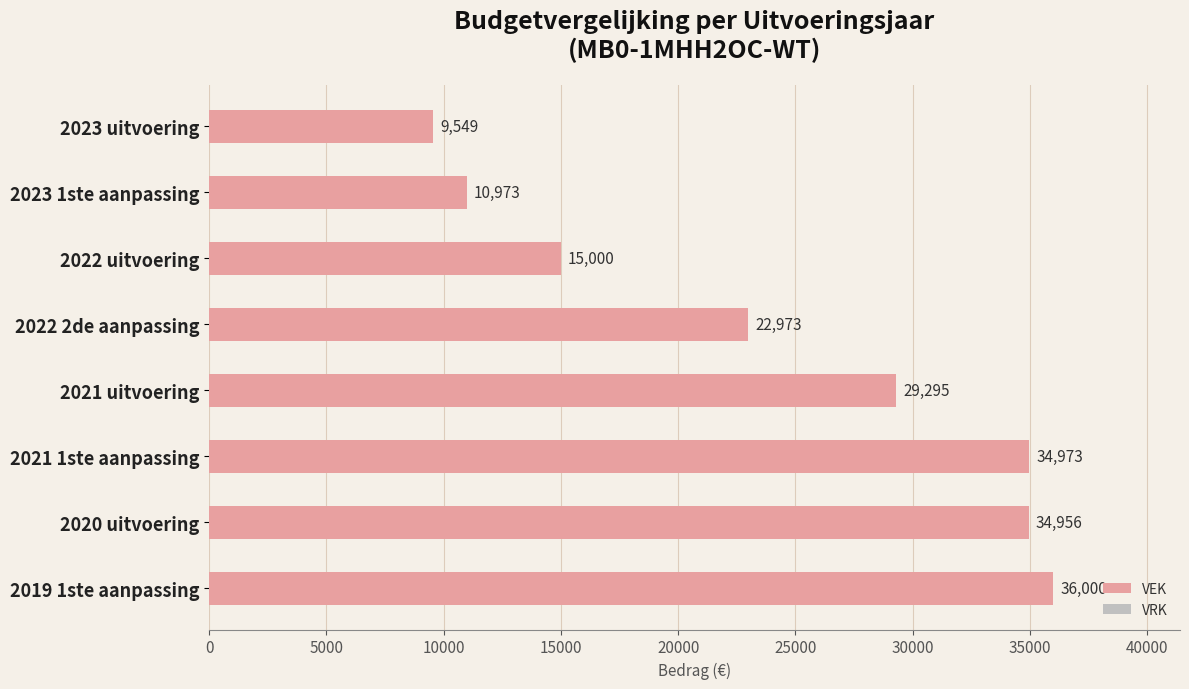

Approximately how many times larger is the value at 2021 1ste aanpassing compared to 2021 uitvoering?

1.2